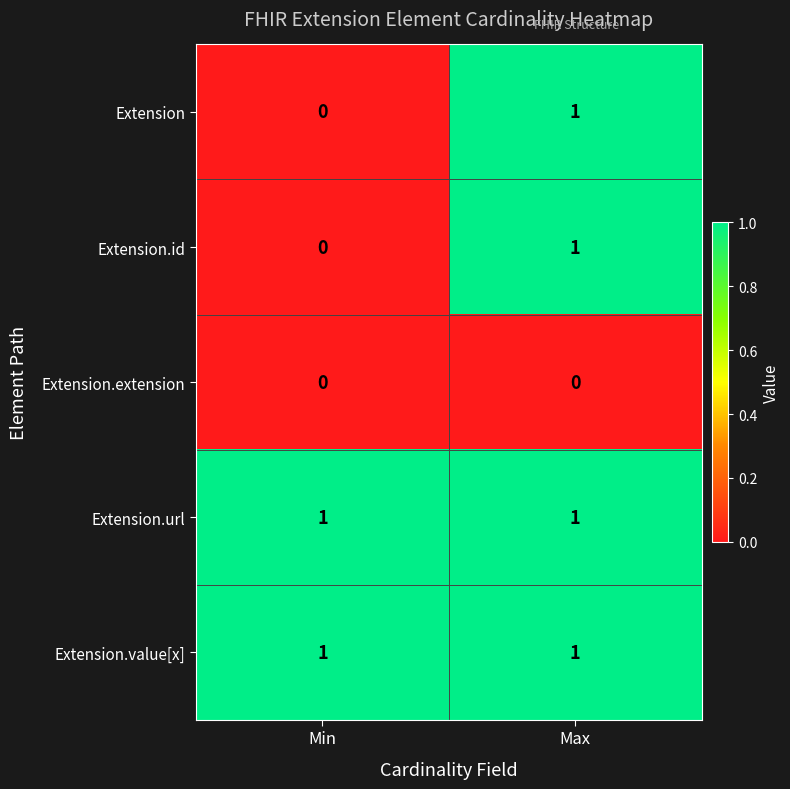

At which label does Extension.id reach its peak?

Max